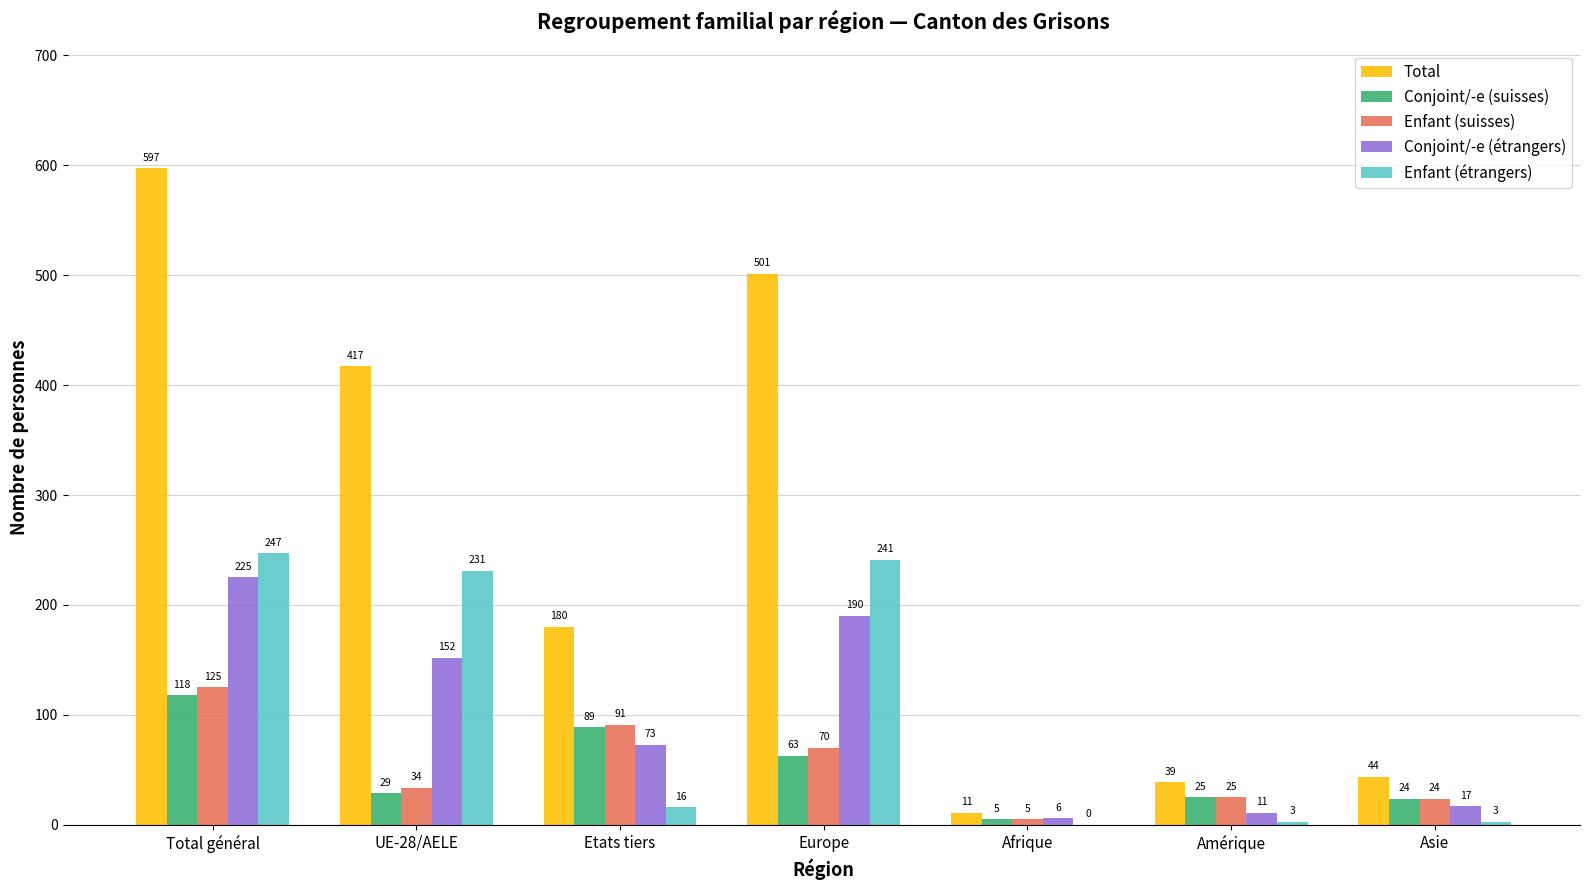

Is the value of Enfant (suisses) at Europe greater than the value of Conjoint/-e (étrangers) at Etats tiers?

No